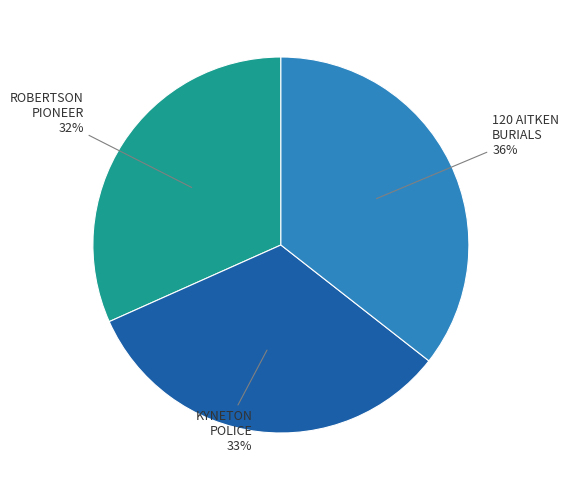

To the nearest percent, what is the average slice percentage?

33%